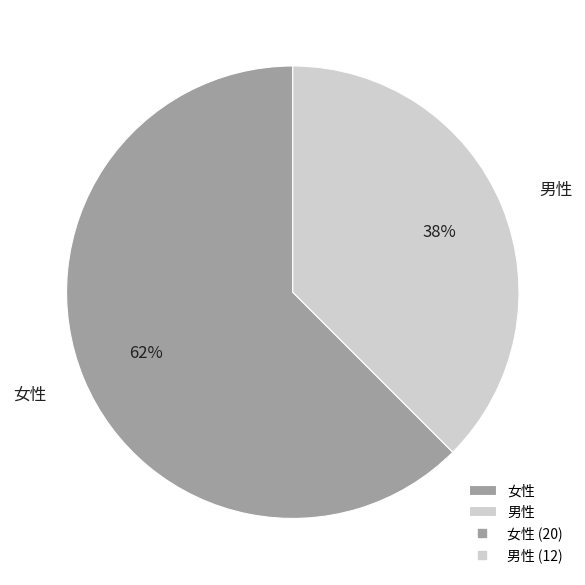

Is the sum of 男性 and 女性 greater than half?

Yes